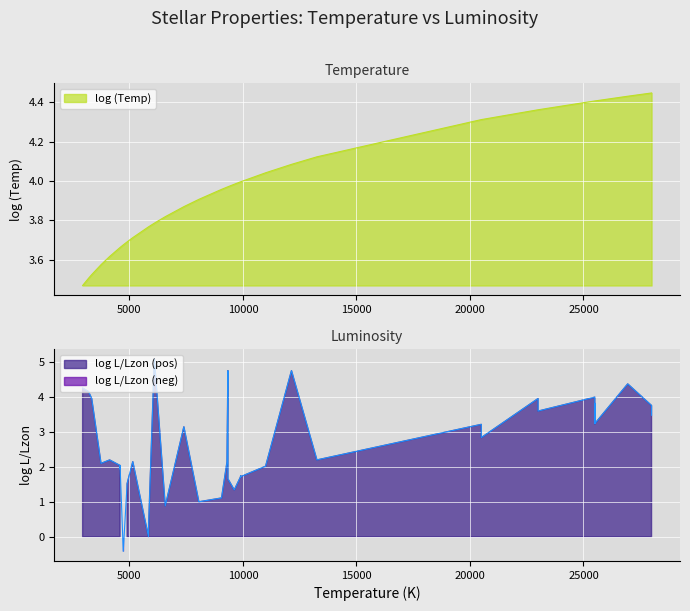

Is the value of log (Temp) at 7 greater than the value of log L/Lzon at 4?

Yes